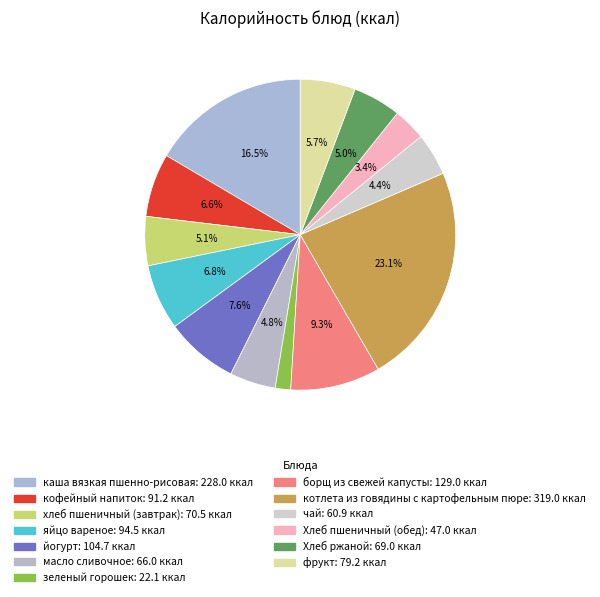

Is it true that Хлеб пшеничный (обед) is 3% of the pie?

True